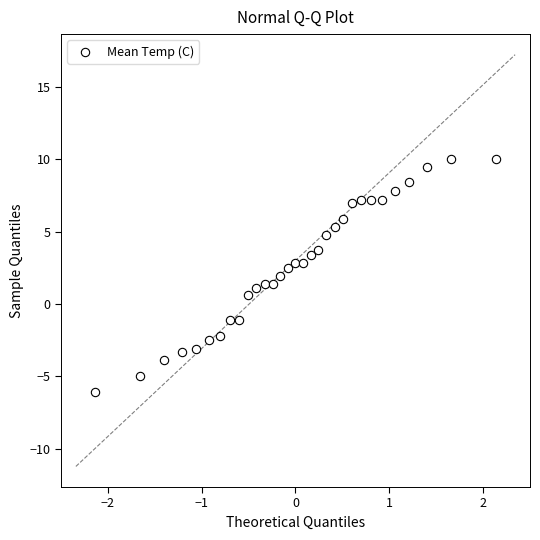

What is the range of X values (max minus min)?

4.3